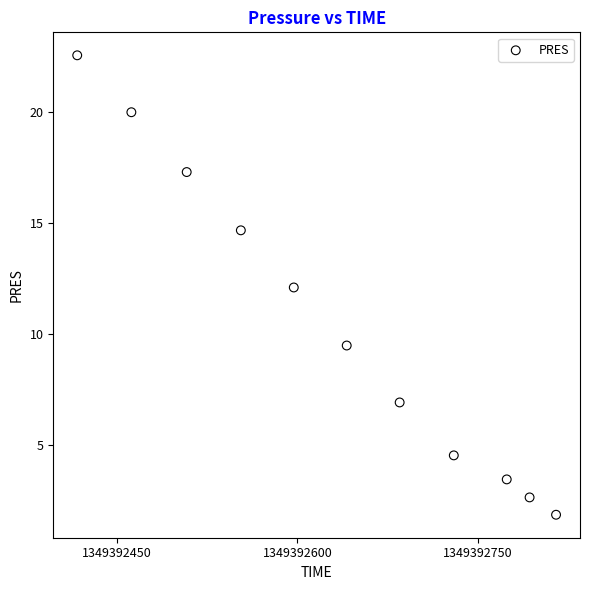

What is the average Y value?

10.5